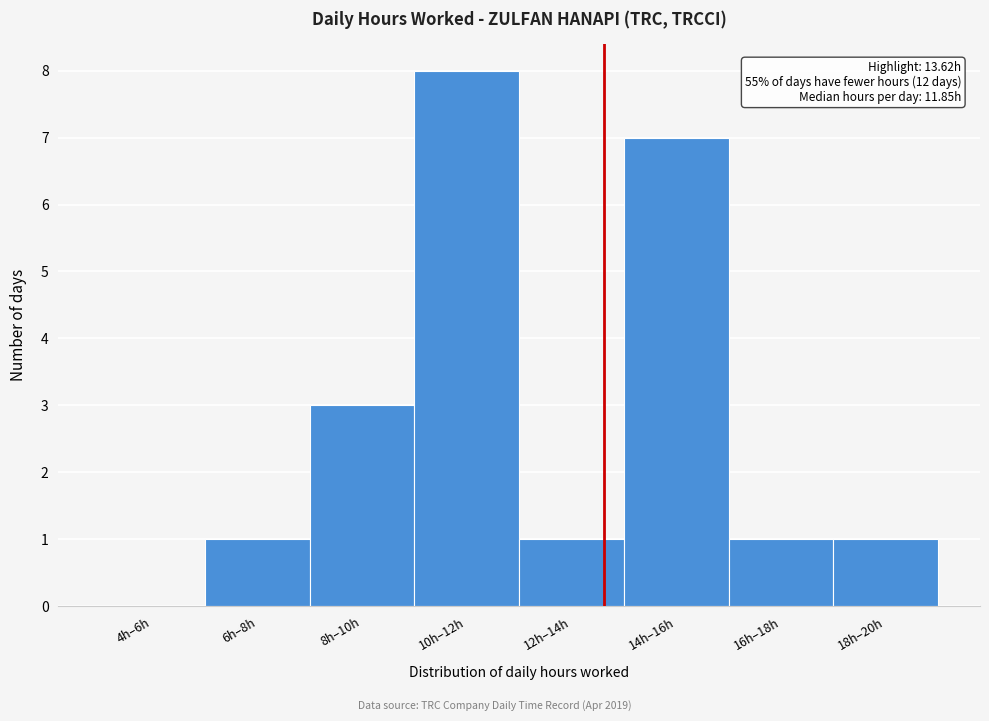

Reading left to right, extract all data points from this chart.

4h–6h=0	6h–8h=1	8h–10h=3	10h–12h=8	12h–14h=1	14h–16h=7	16h–18h=1	18h–20h=1